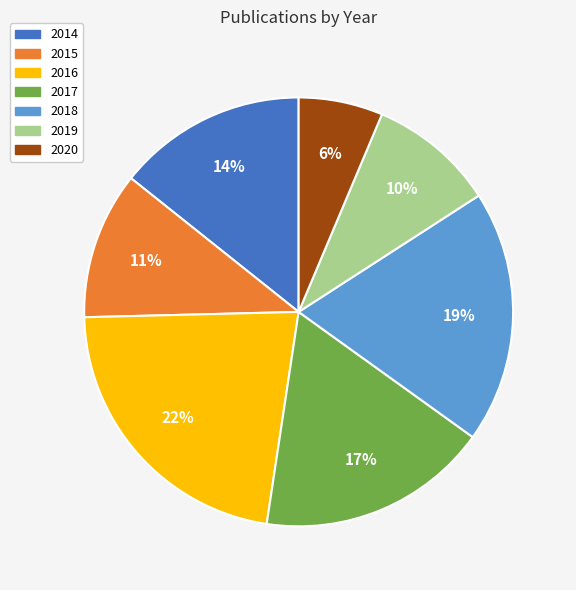

Is 2014 the majority of the pie?

No